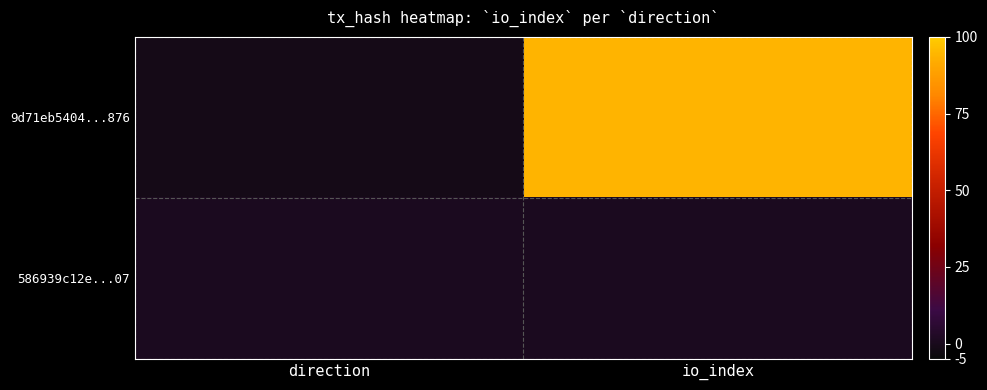

What is the maximum value shown in the chart?

94